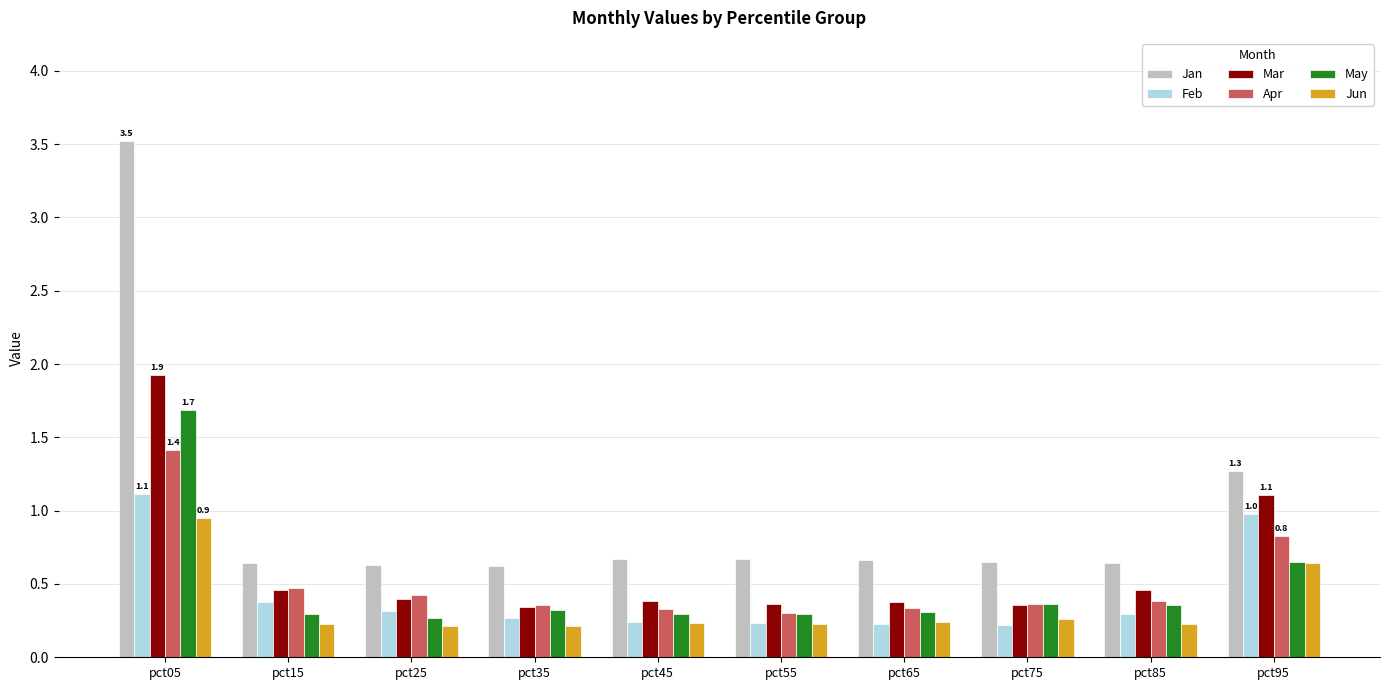

Which series has the largest total across all categories?

Jan